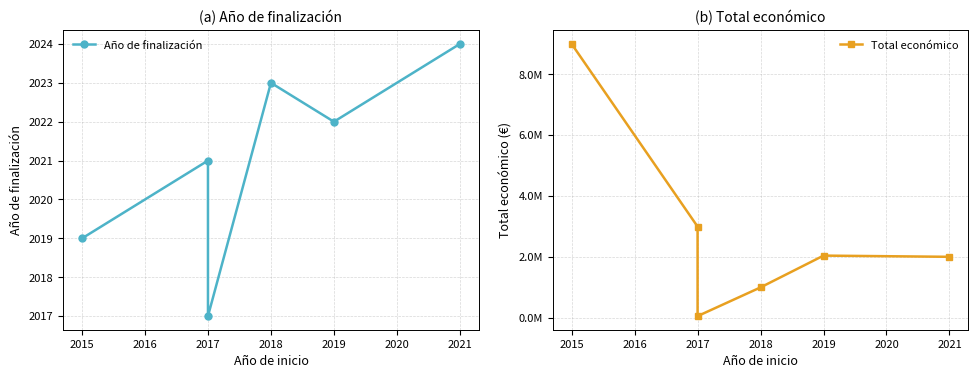

What is the sum of all Total económico values?

17075745